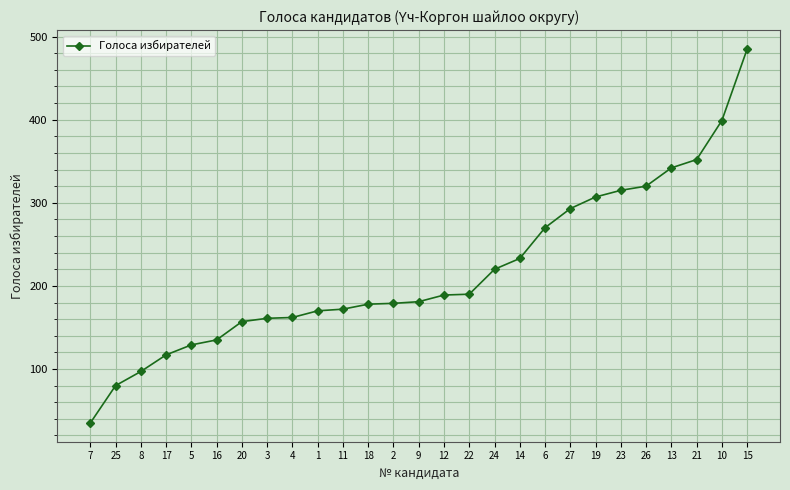

What is the minimum value shown in the chart?

35